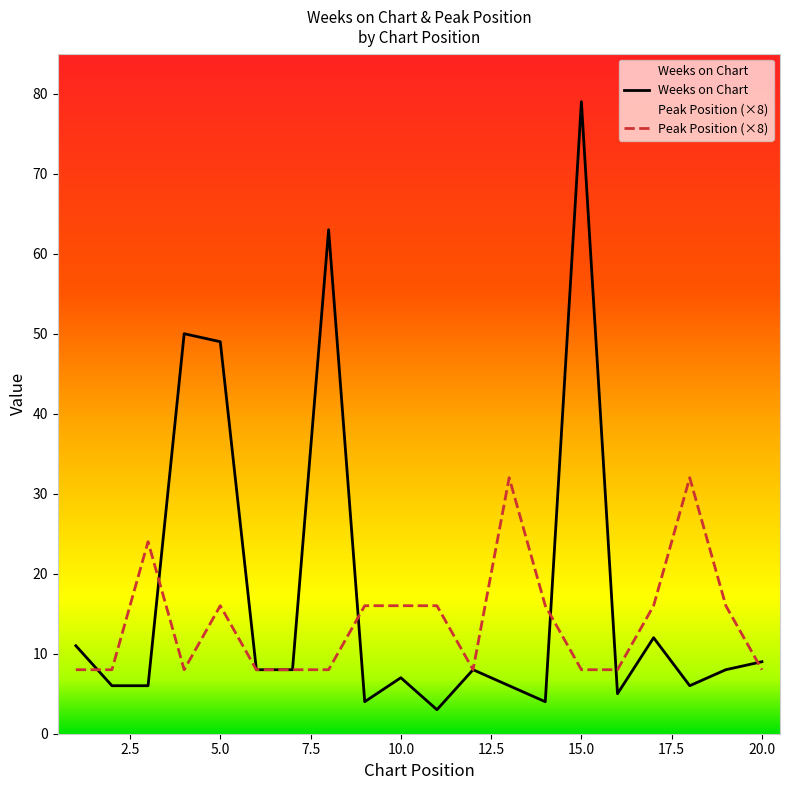

Is it true that Weeks on Chart equals 8 at 2?

False